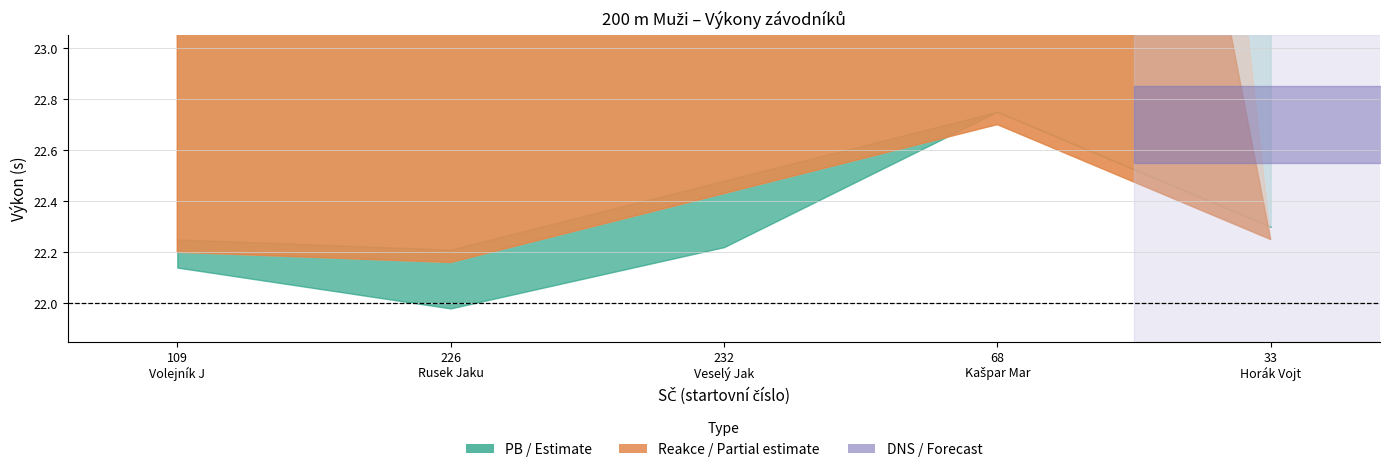

Where does the PB series first go above 22?

109